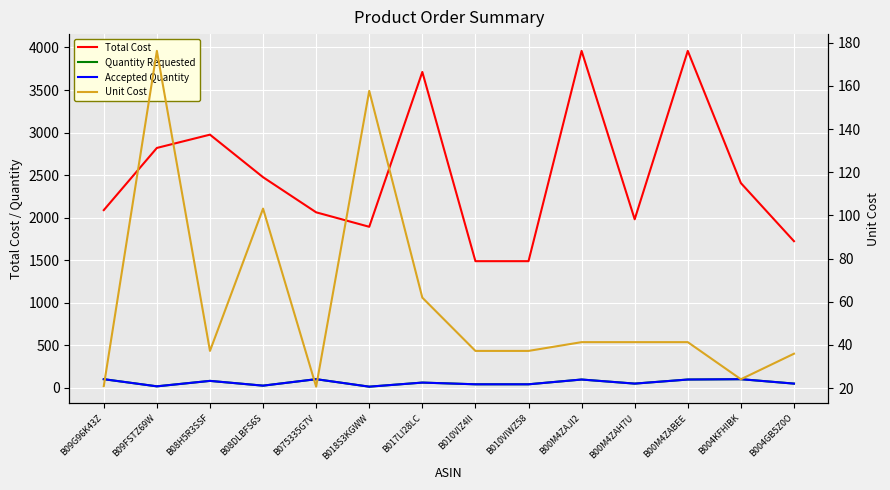

How many lines are shown in the chart?

4